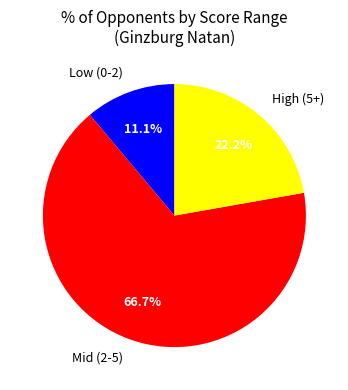

Count the number of slices in the pie.

3